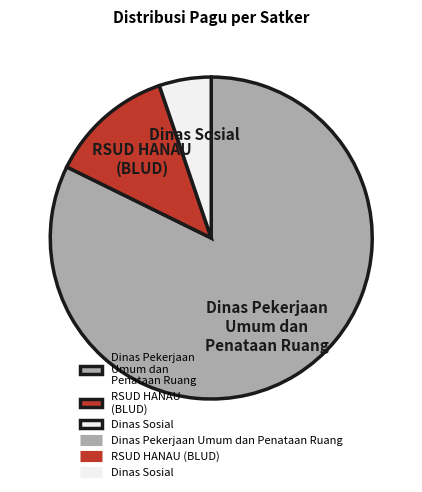

True or false: Dinas Pekerjaan Umum dan Penataan Ruang accounts for 82% of the total.

True